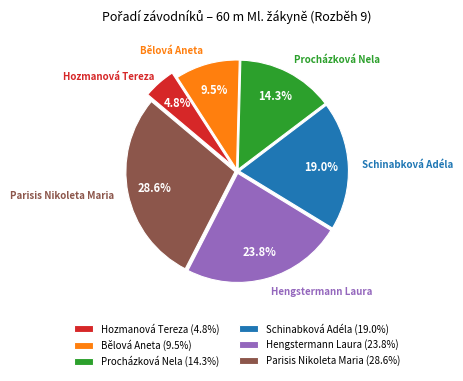

Is there any slice that represents more than half of the pie?

No